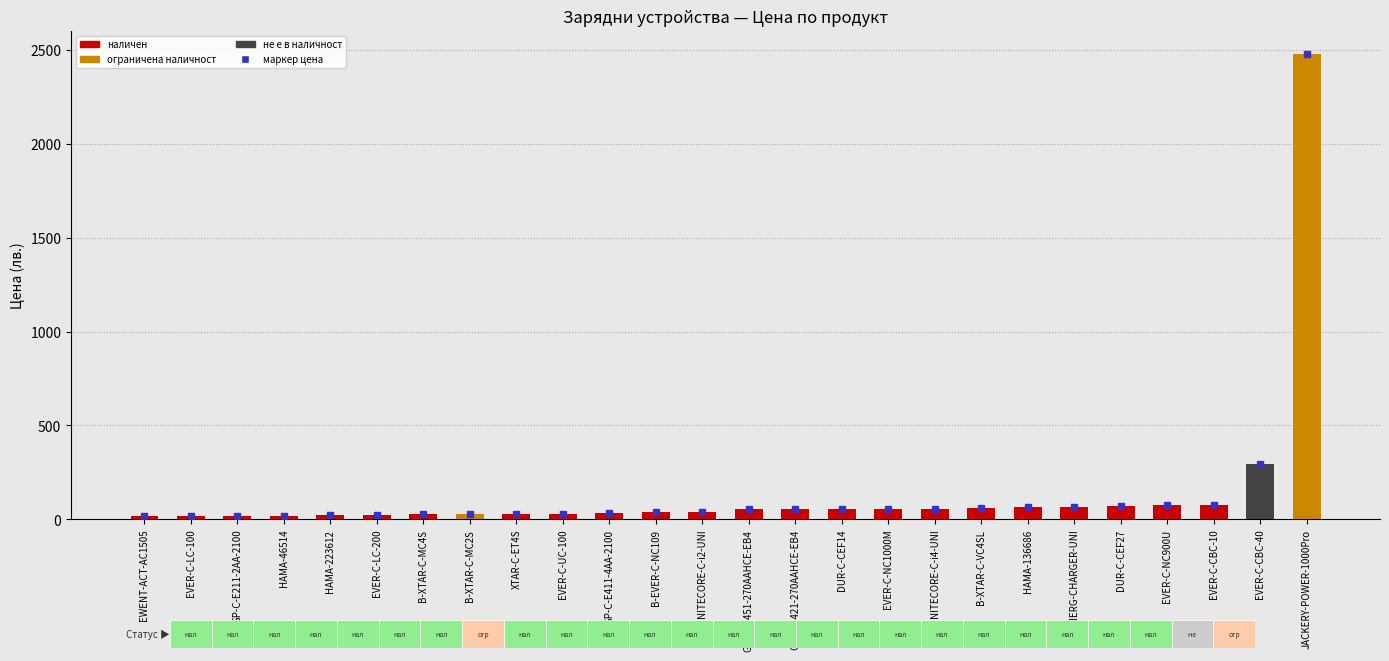

What is the minimum value shown in the chart?

16.2